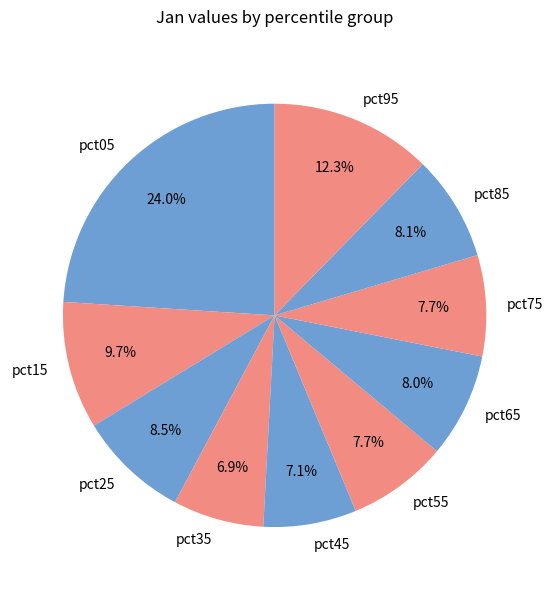

Is there a majority slice in this chart?

No